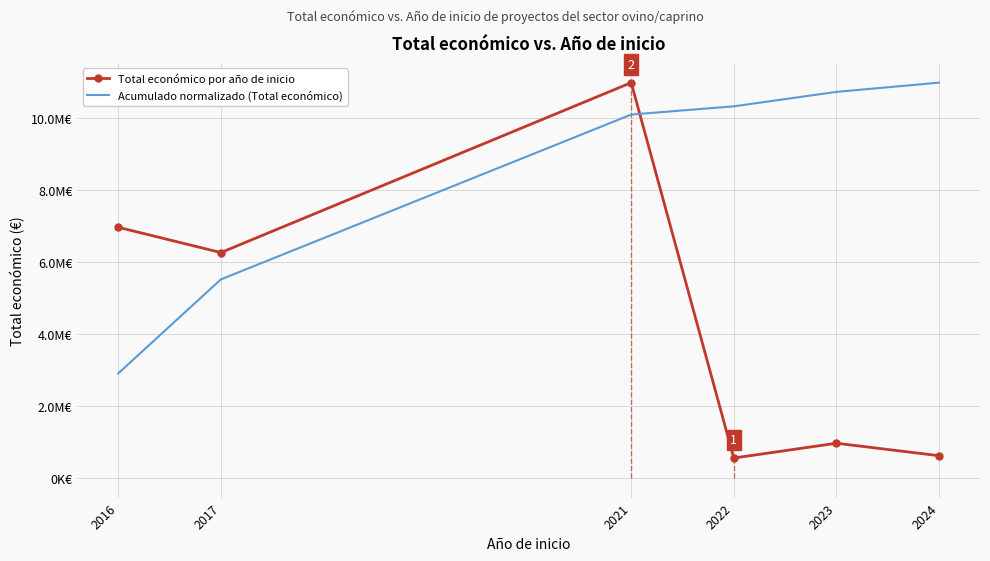

Rank the series by their average value, from highest to lowest.

Acumulado normalizado (Total económico), Total económico por año de inicio